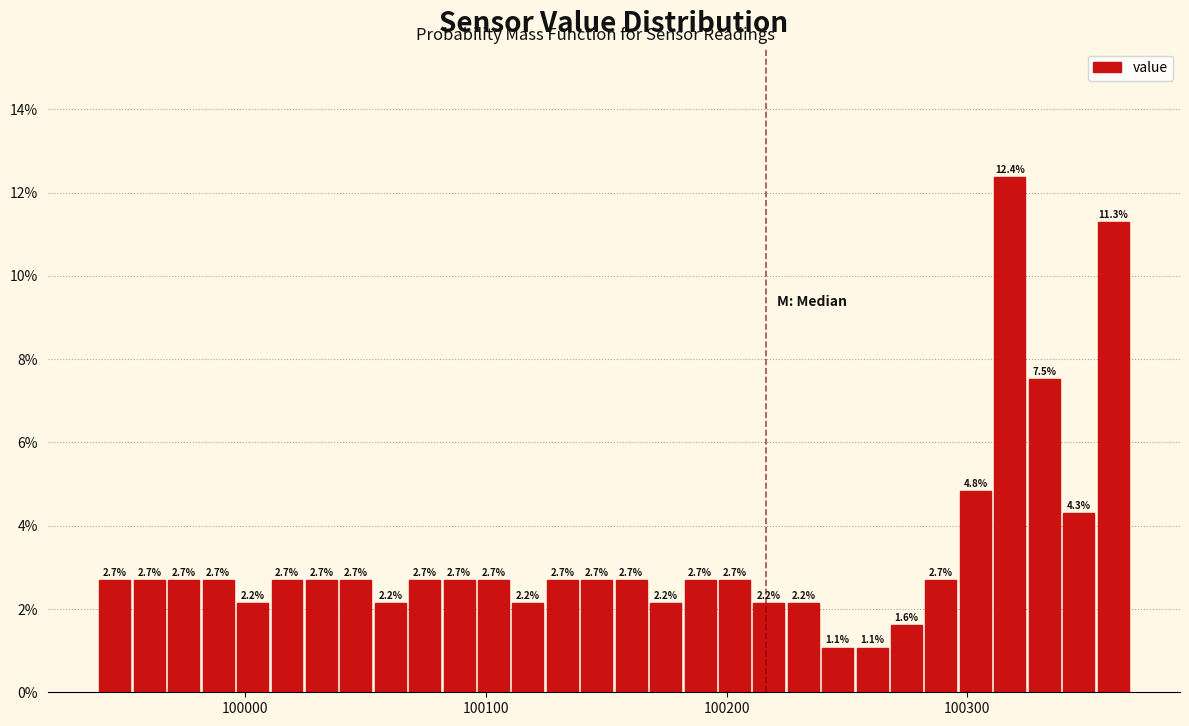

Around what value on the x-axis is the tallest bar? Give the approximate position of its centre, as read against the axis.

100320